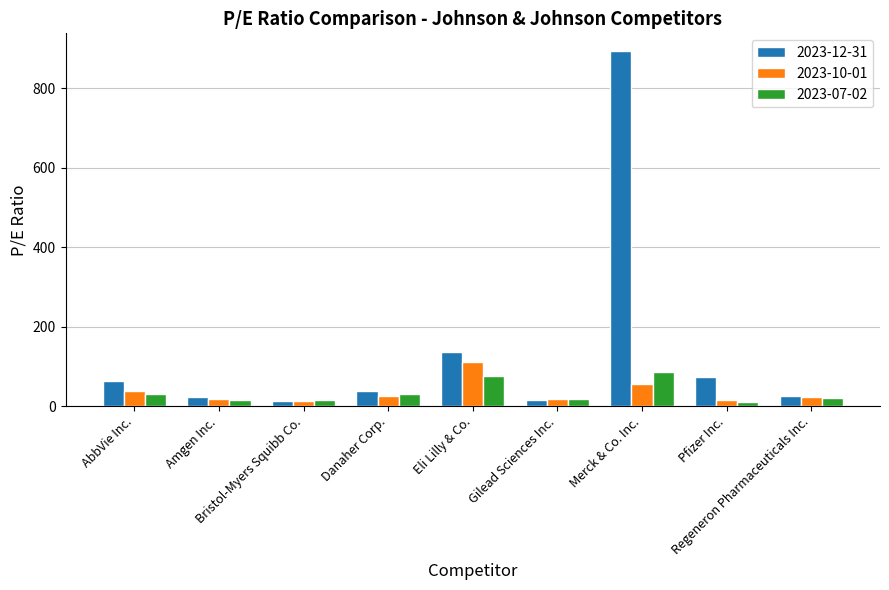

What is the highest value of the 2023-10-01 series?

110.4